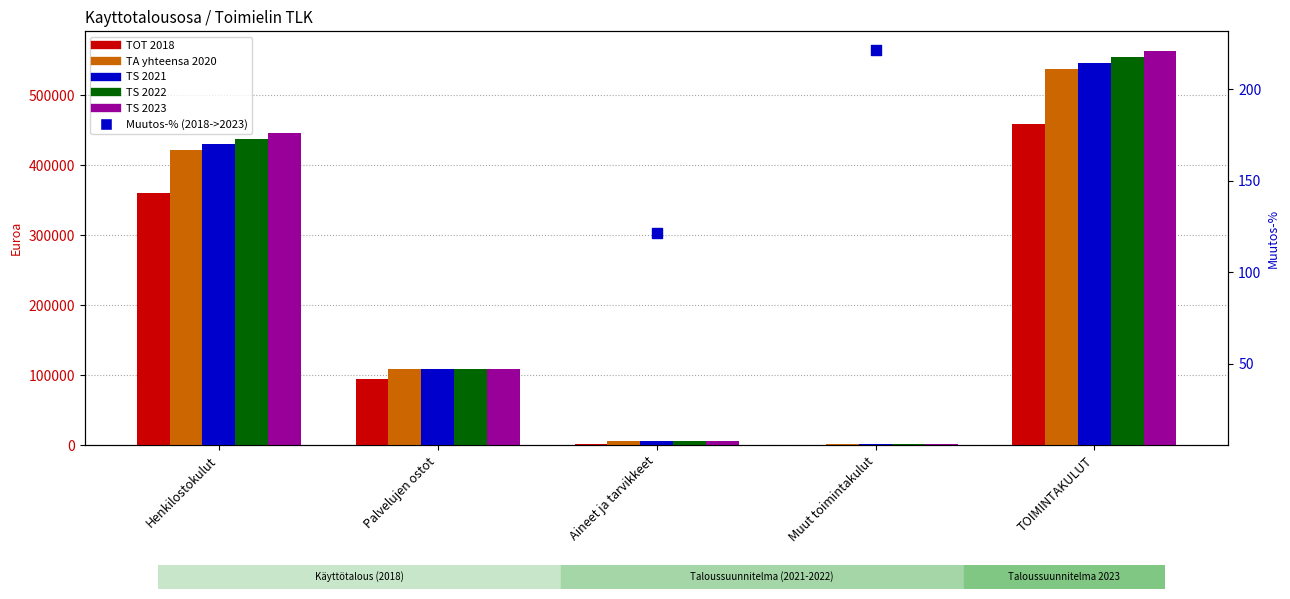

Which series reaches the maximum Y coordinate?

TS 2023